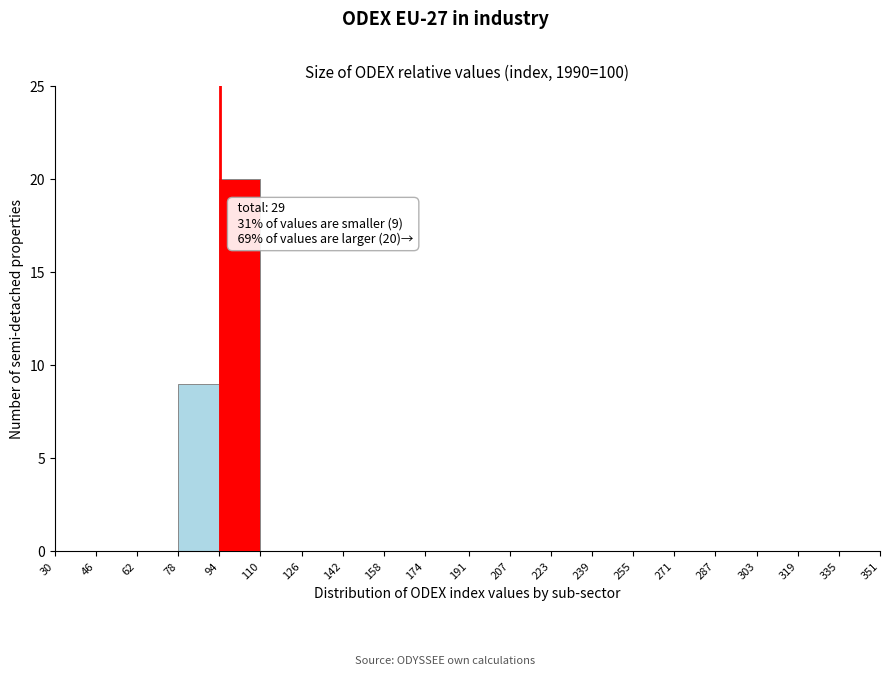

Over which range of the x-axis is the bar tallest?

94 to 110